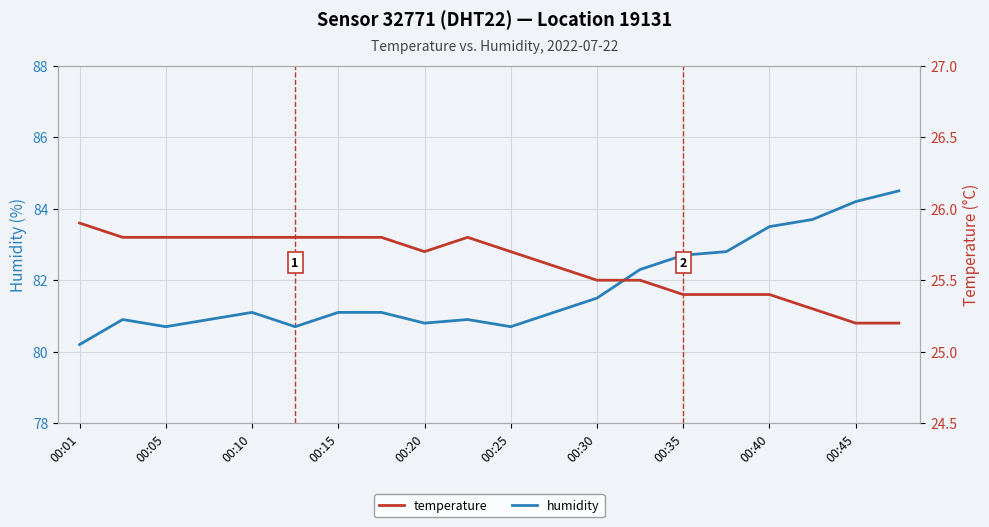

True or false: temperature and humidity cross at least once.

False